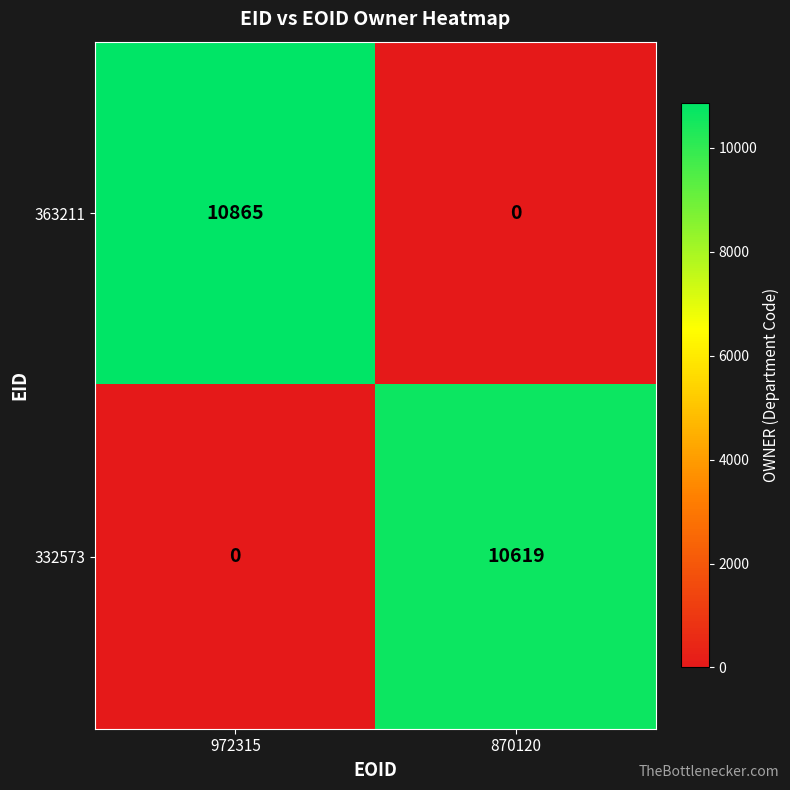

Reading left to right, transcribe all the data shown in this chart.

363211: 972315=10865	870120=0
332573: 972315=0	870120=10619